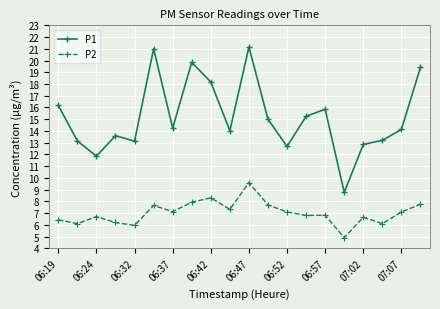

Count the number of data series in this chart.

2